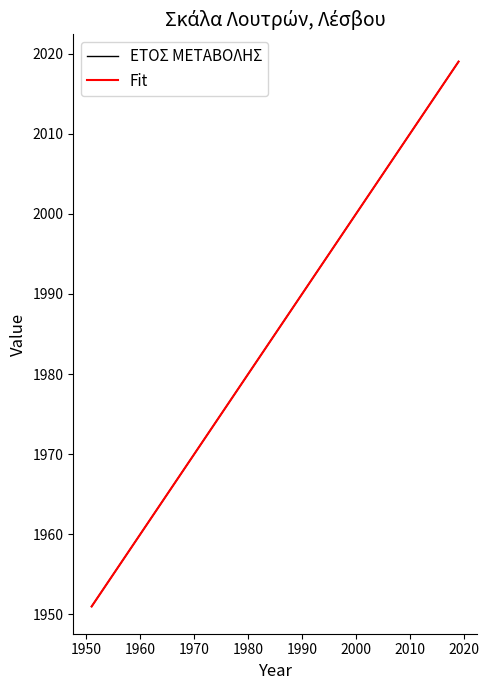

What is the greatest value displayed?

2019